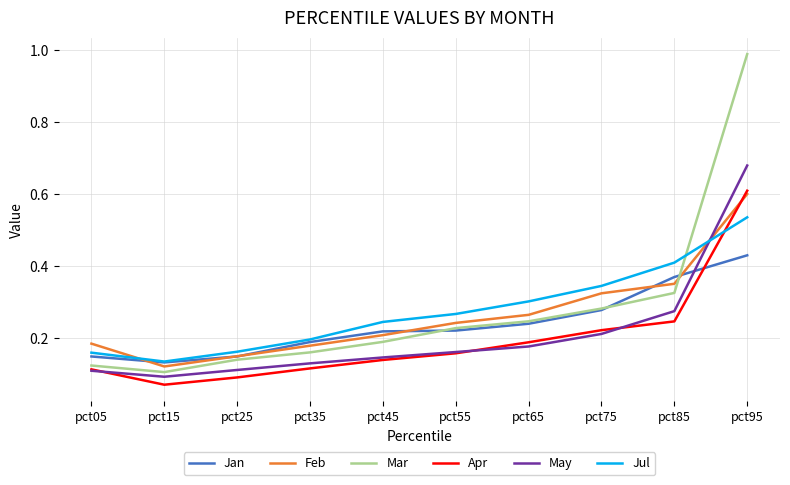

How many interior local valleys does the Jul series have?

1